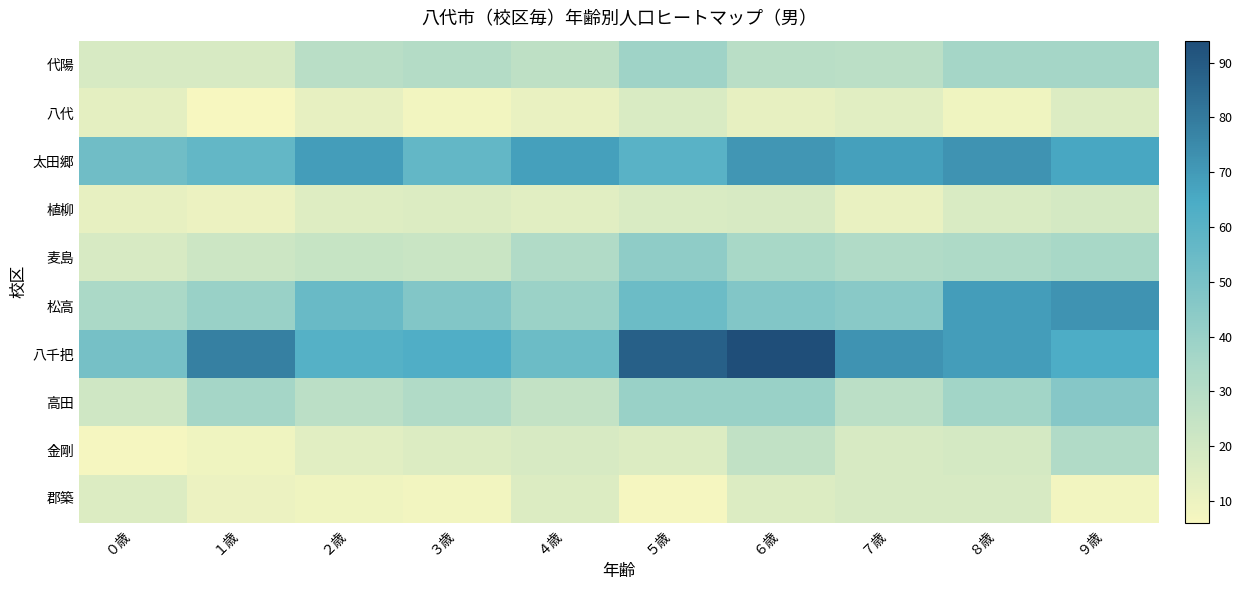

At which category is the sum across all series the highest?

９歳